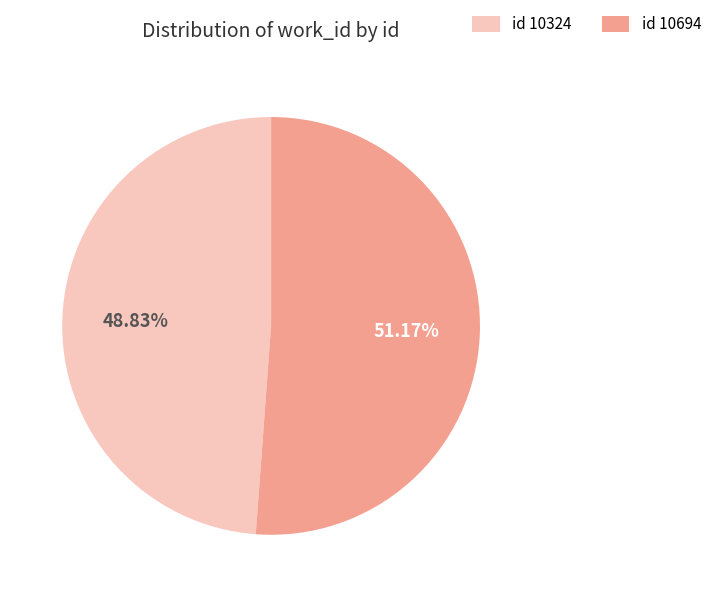

Does any single category account for the majority?

Yes